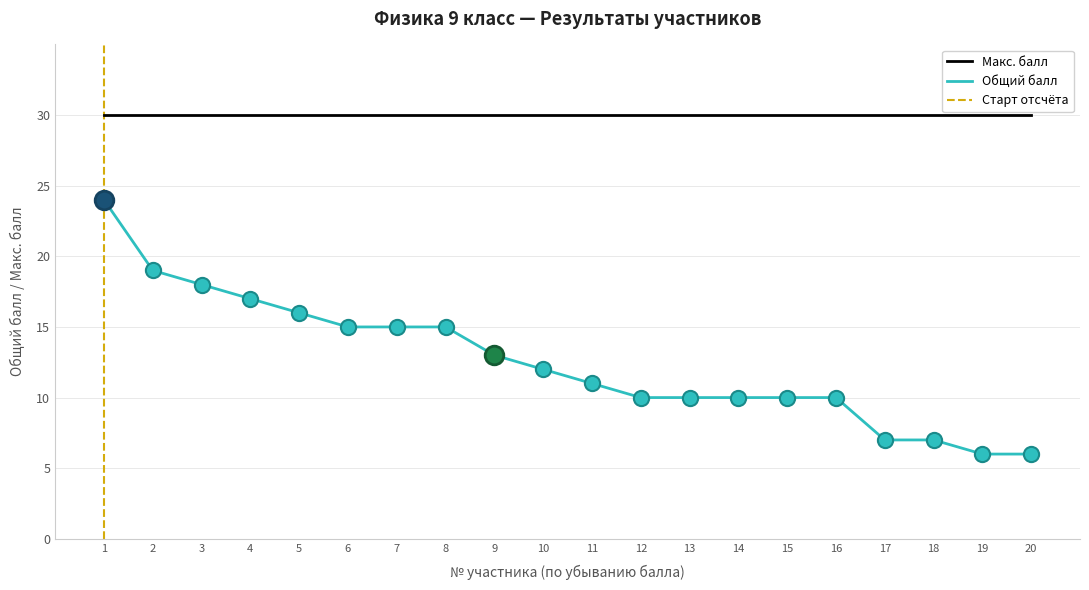

True or false: Макс. балл has a value of 46 at 5.

False